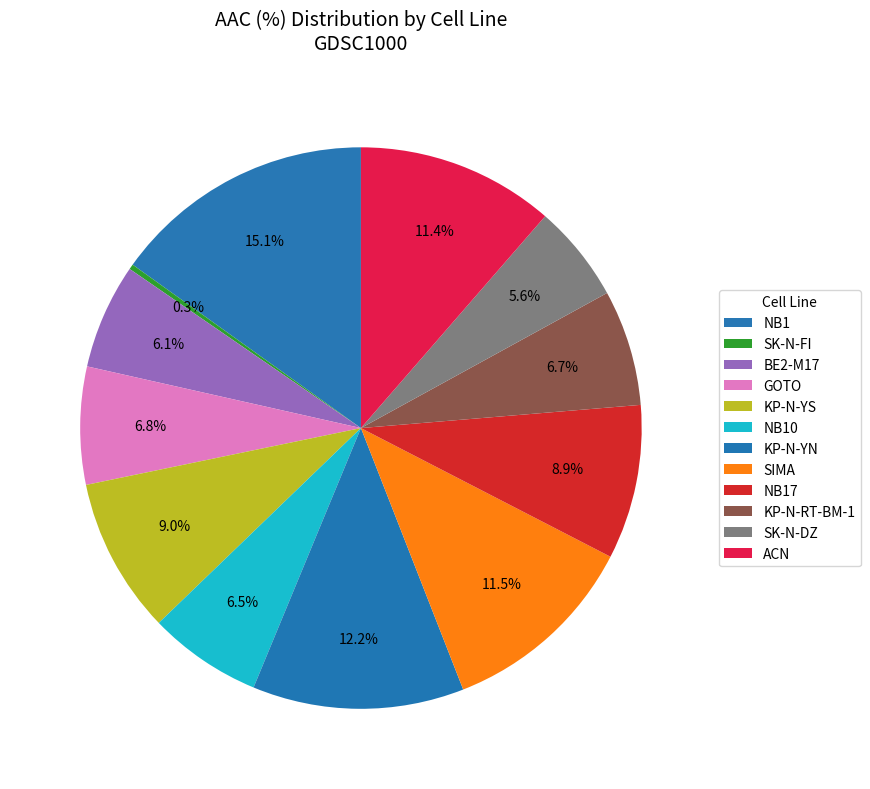

The NB10 slice represents 1% of the pie. True or false?

False